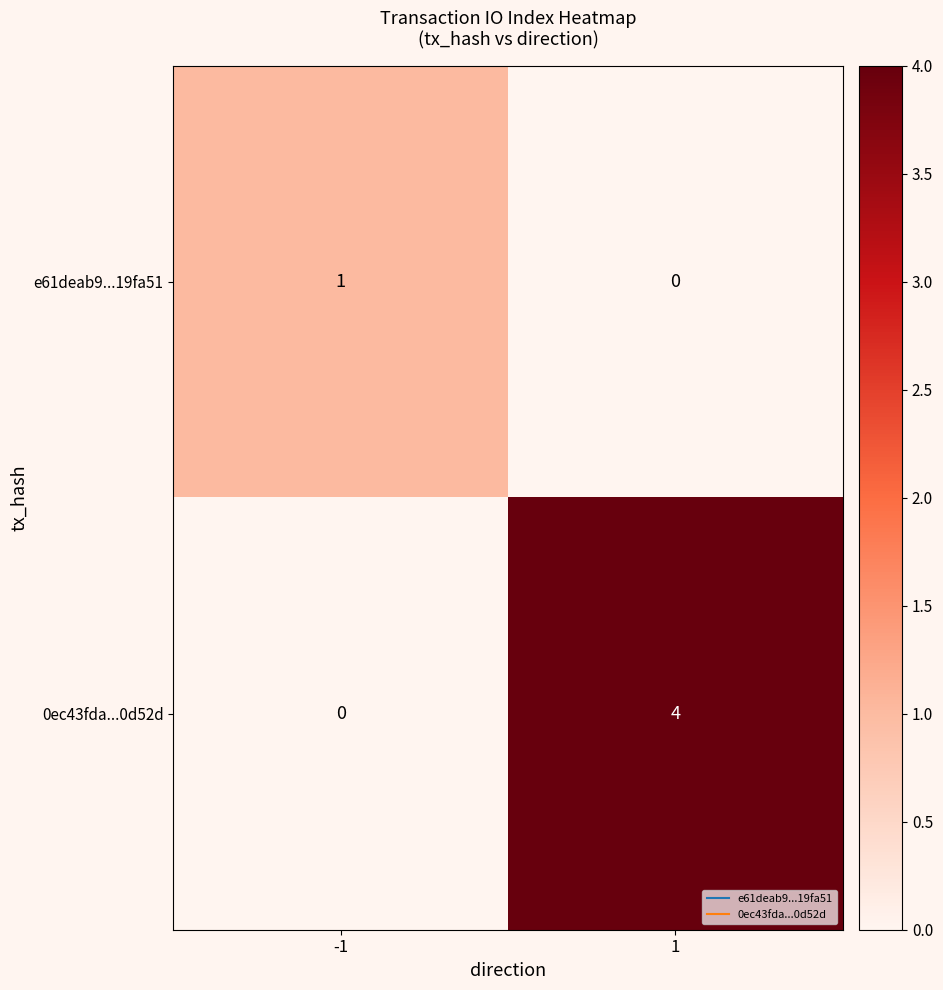

How many series are shown in this chart?

2